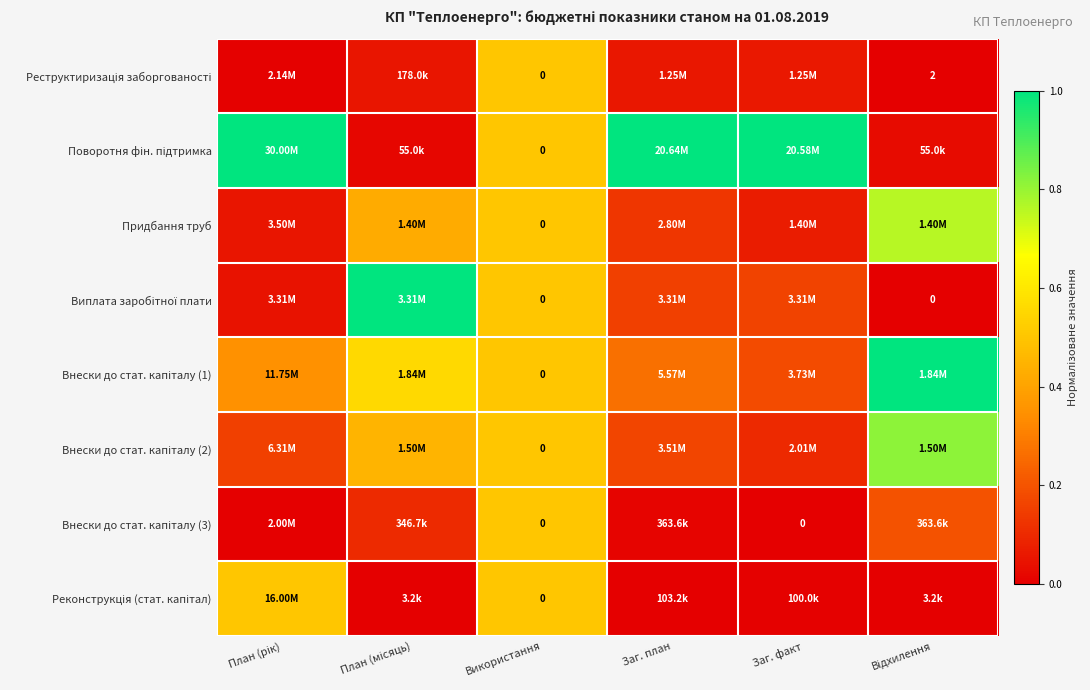

How many positive values does the Виплата заробітної плати series have?

5